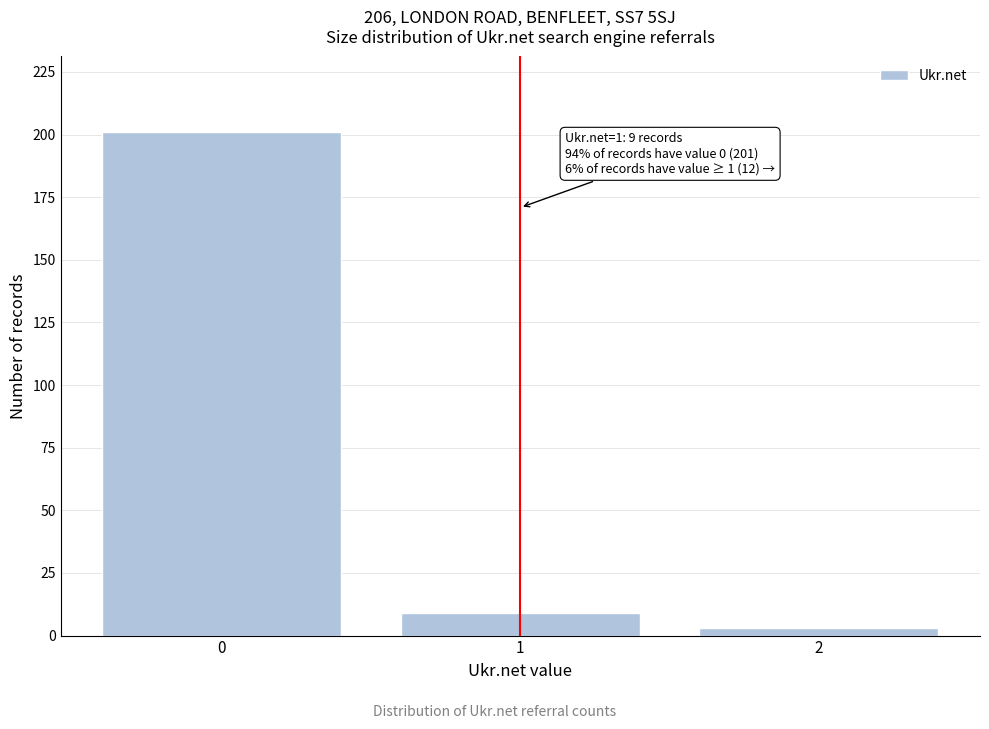

Reading left to right, what are all the values shown in this chart?

0=201	1=9	2=3